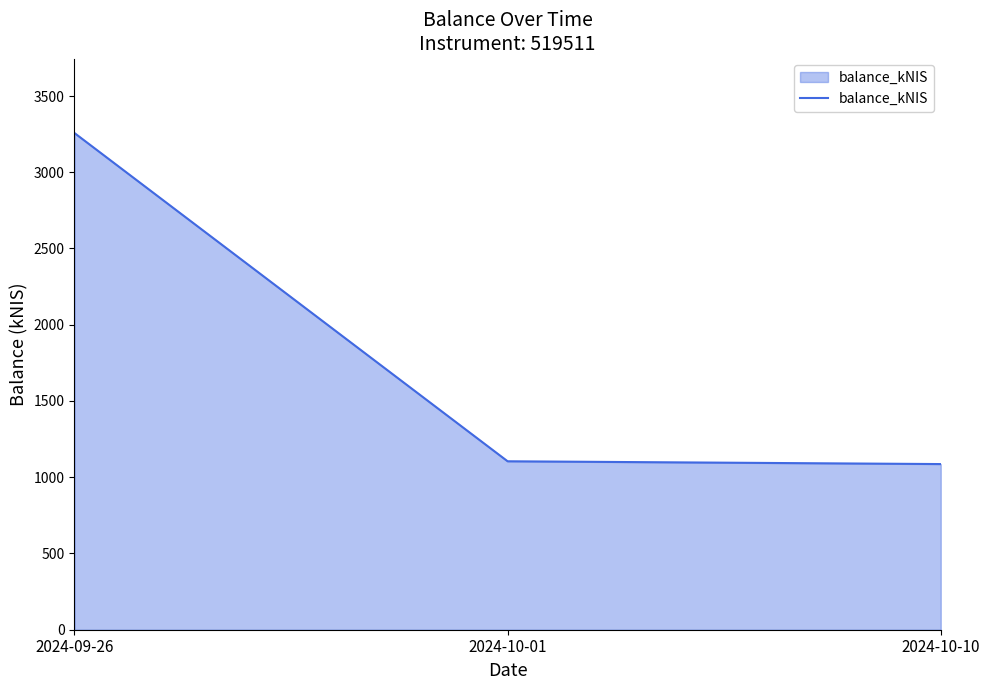

Which category has the highest value across all series?

2024-09-26